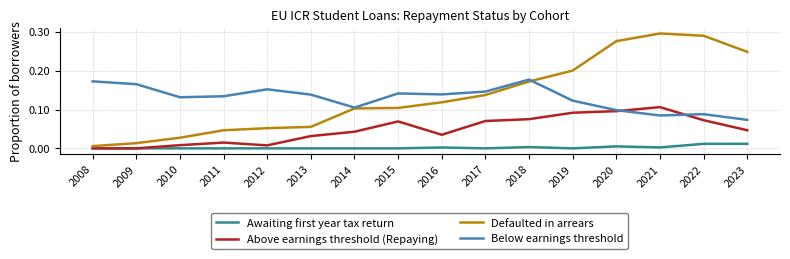

Does the chart have visible grid lines?

Yes